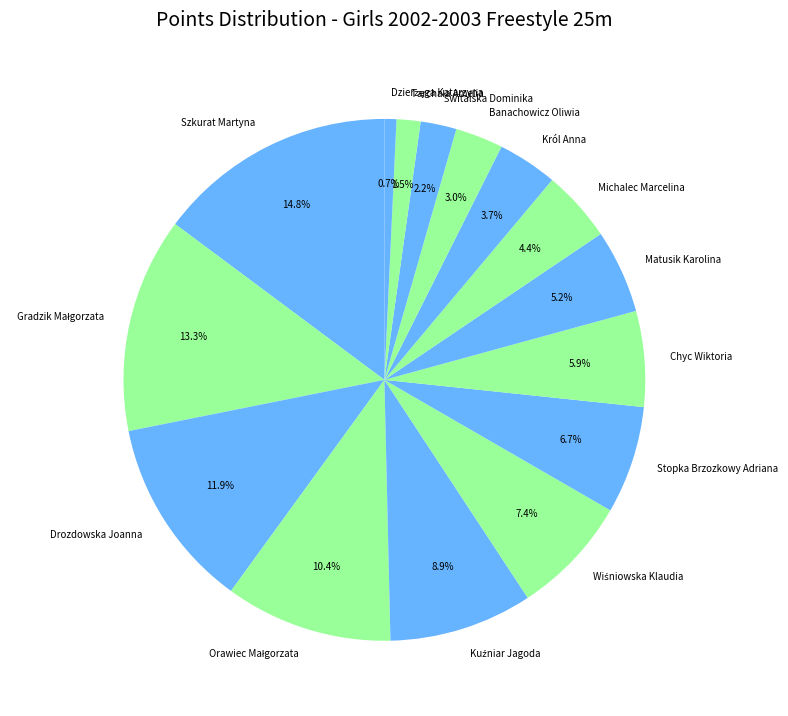

Rank the categories by value from lowest to highest.

Dzierżęga Katarzyna, Tarchała Amelia, Świtalska Dominika, Banachowicz Oliwia, Król Anna, Michalec Marcelina, Matusik Karolina, Chyc Wiktoria, Stopka Brzozkowy Adriana, Wiśniowska Klaudia, Kuźniar Jagoda, Orawiec Małgorzata, Drozdowska Joanna, Gradzik Małgorzata, Szkurat Martyna